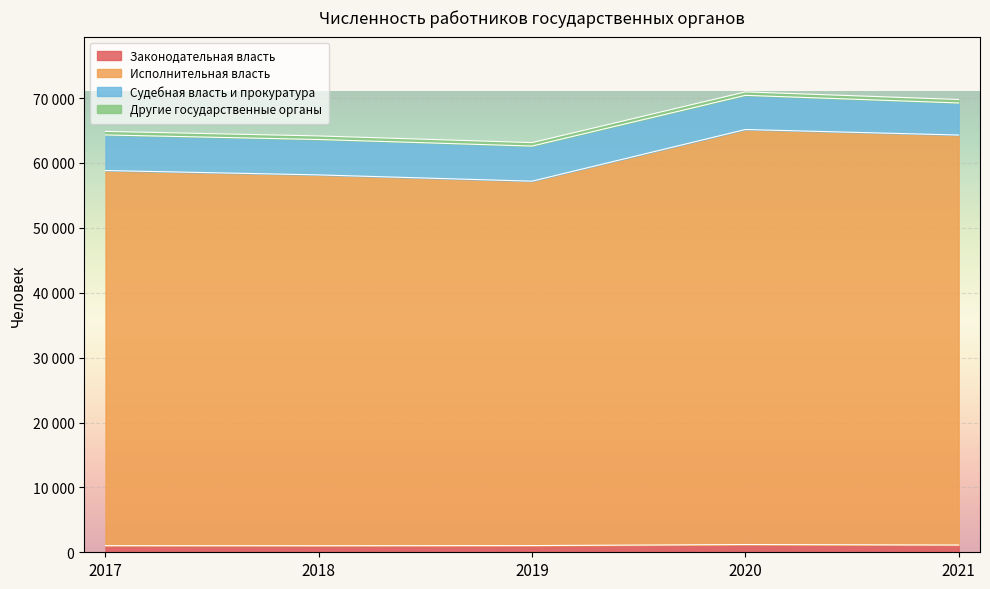

What is the difference between the maximum and minimum values in the Законодательная власть series?

183